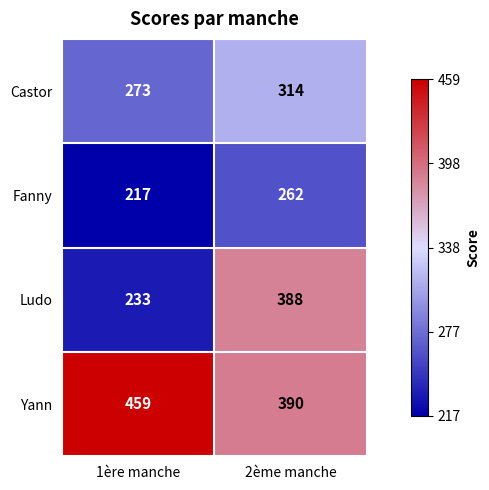

What is the smallest value displayed?

217